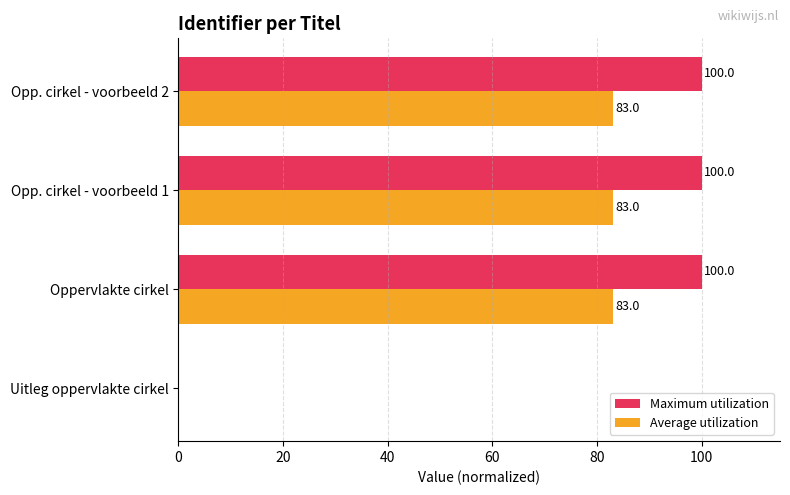

What are all the series names shown in the legend?

Maximum utilization, Average utilization